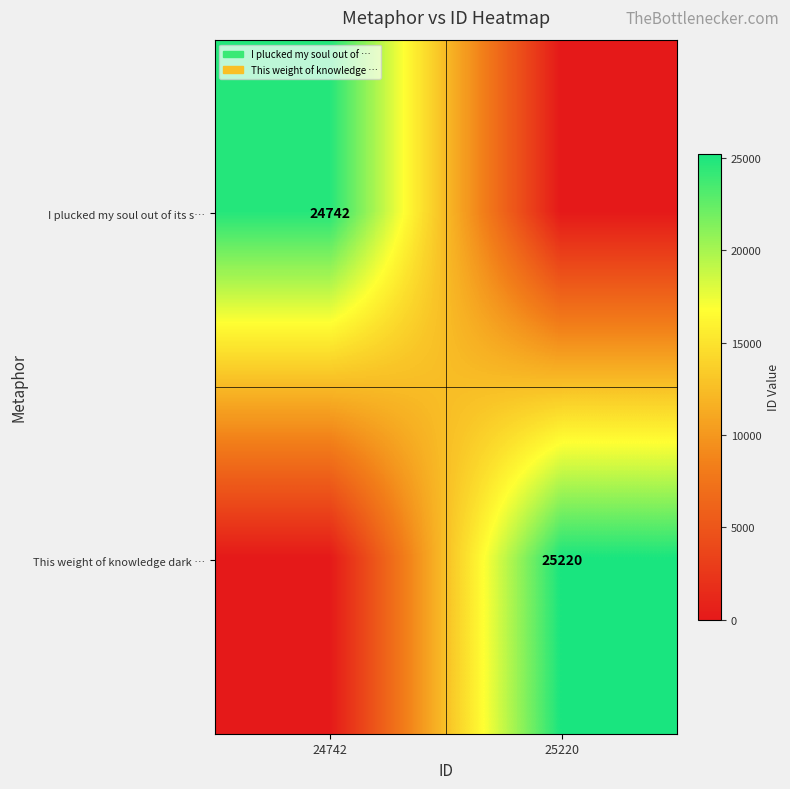

The value of I plucked my soul out of its s… at 24742 is 24742. True or false?

True